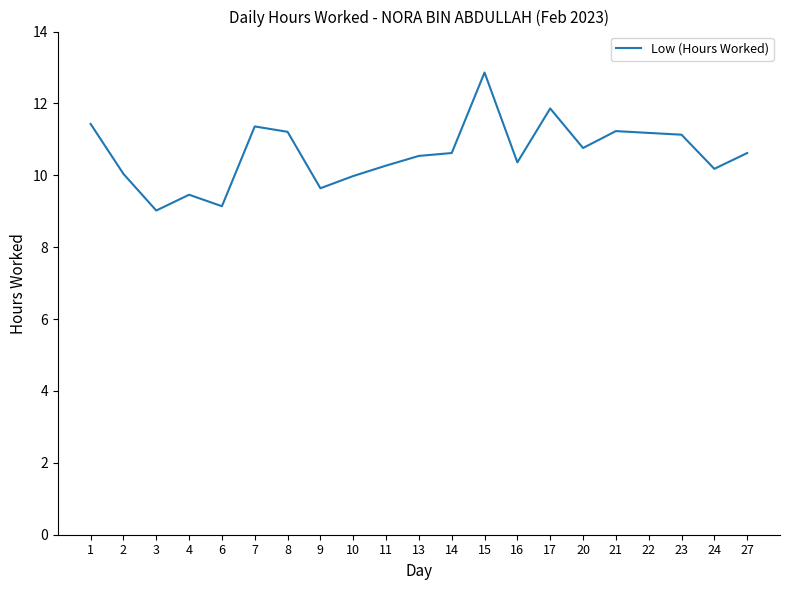

Where does the data first go above 10?

1